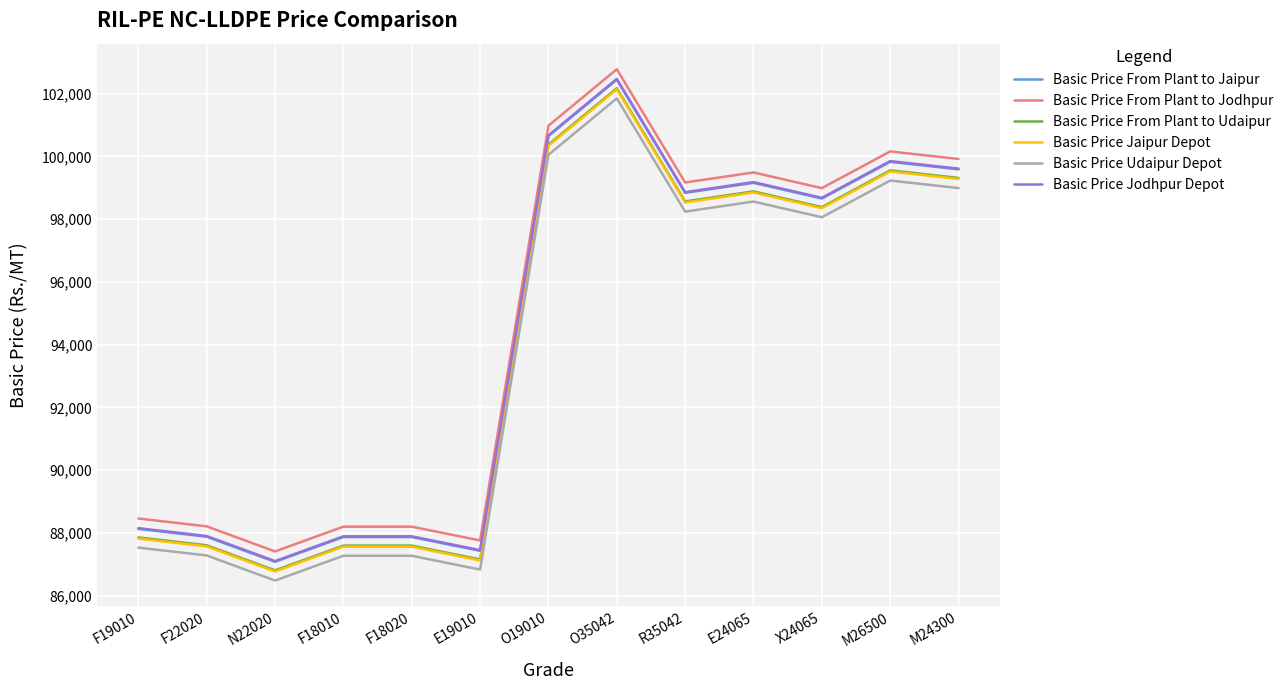

What is the difference between the maximum and minimum values in the Basic Price Udaipur Depot series?

15370